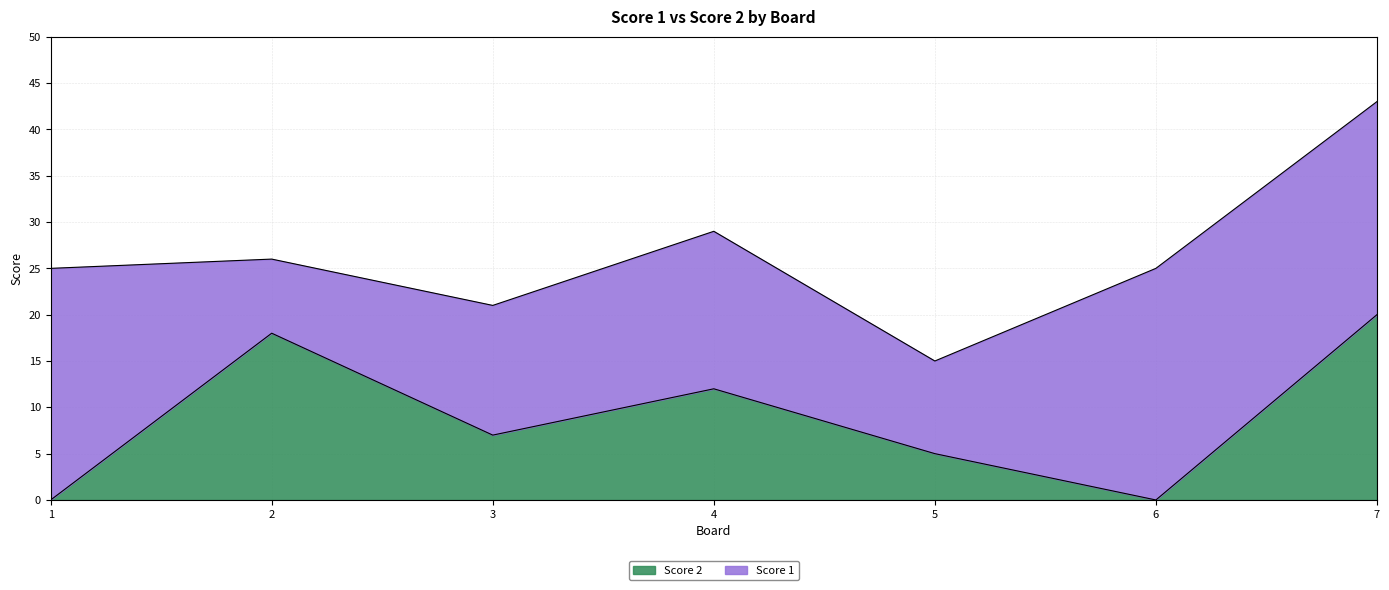

List the labels in order of value, largest first.

7, 2, 4, 3, 5, 1, 6